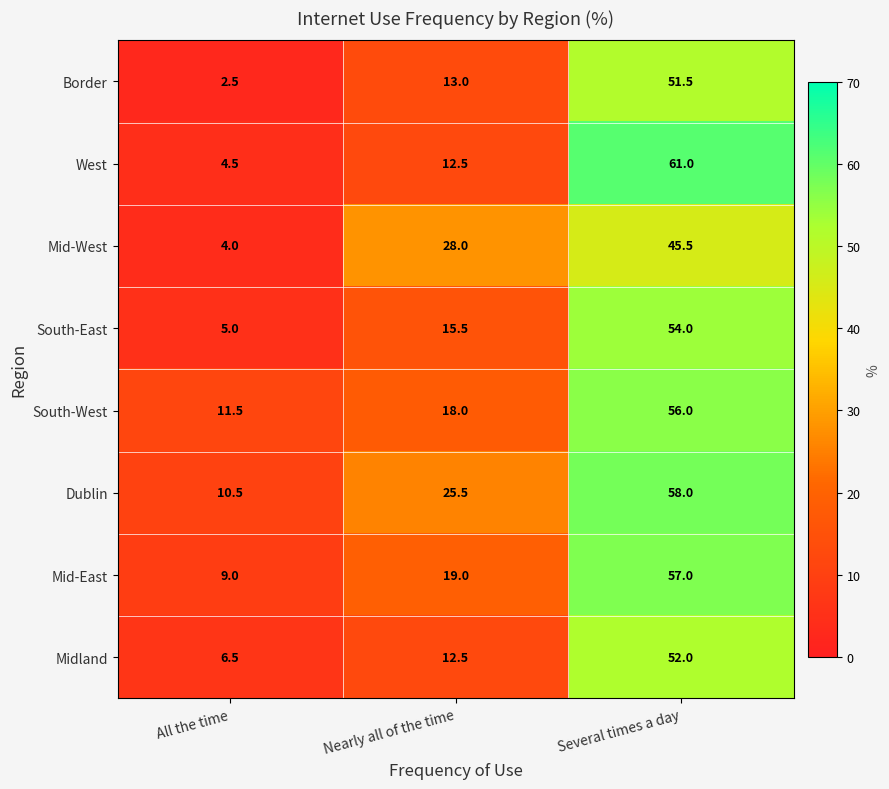

Which series has the widest spread of values?

West